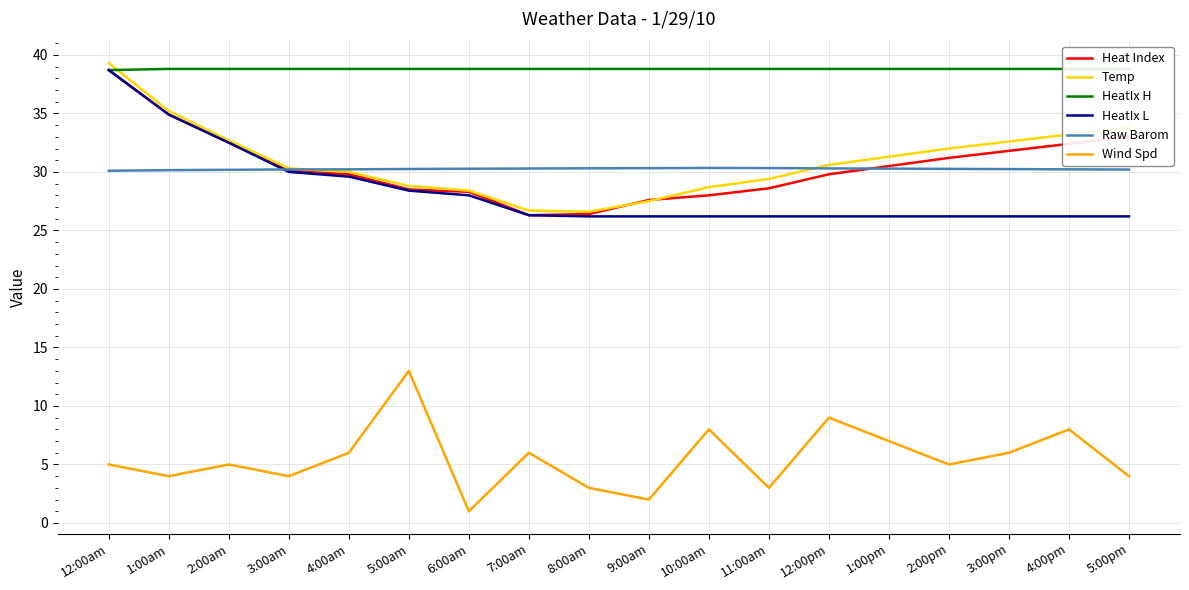

What is the label of the 13th point from the left?

12:00pm